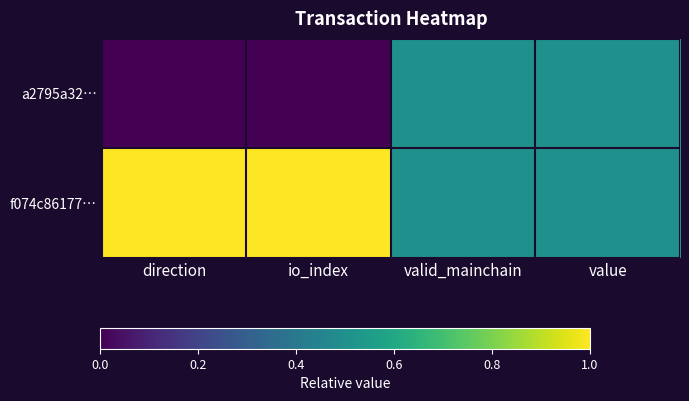

What is the total value across all series at direction?

1.0